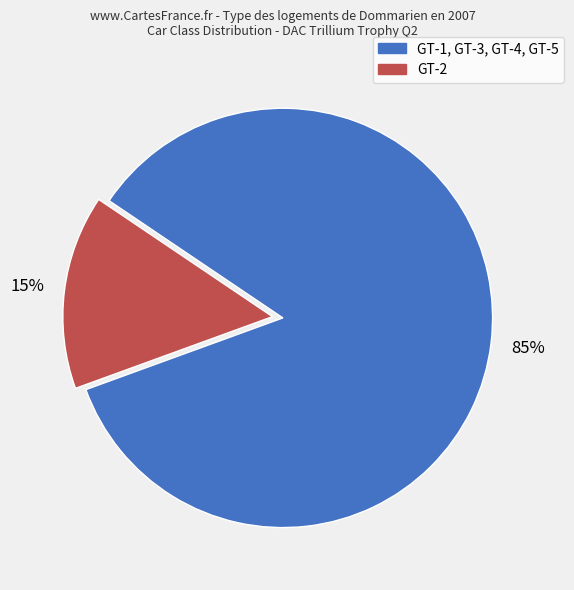

Is there a majority slice in this chart?

Yes